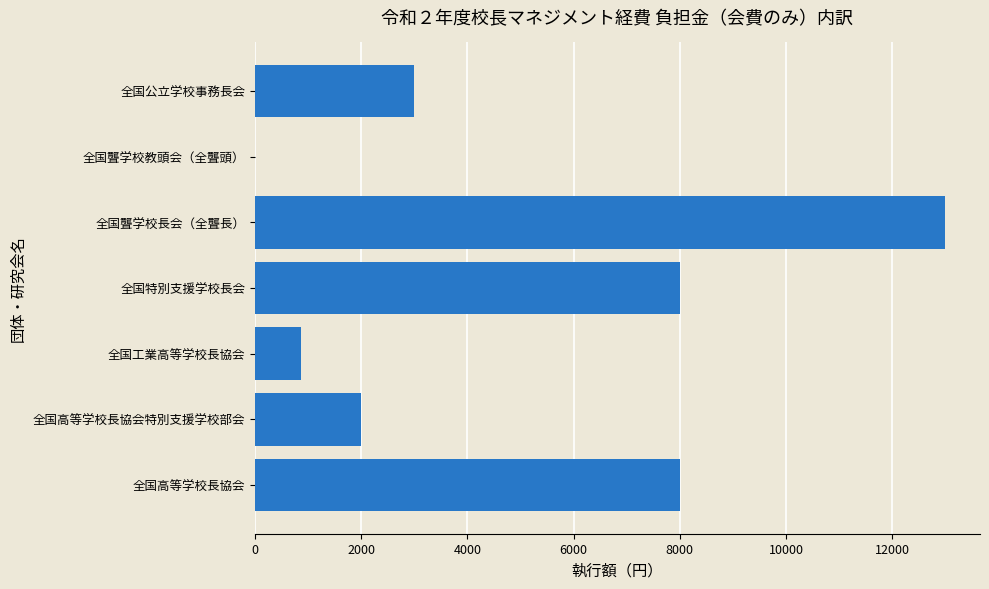

Between 全国高等学校長協会 and 全国公立学校事務長会, which is larger?

全国高等学校長協会